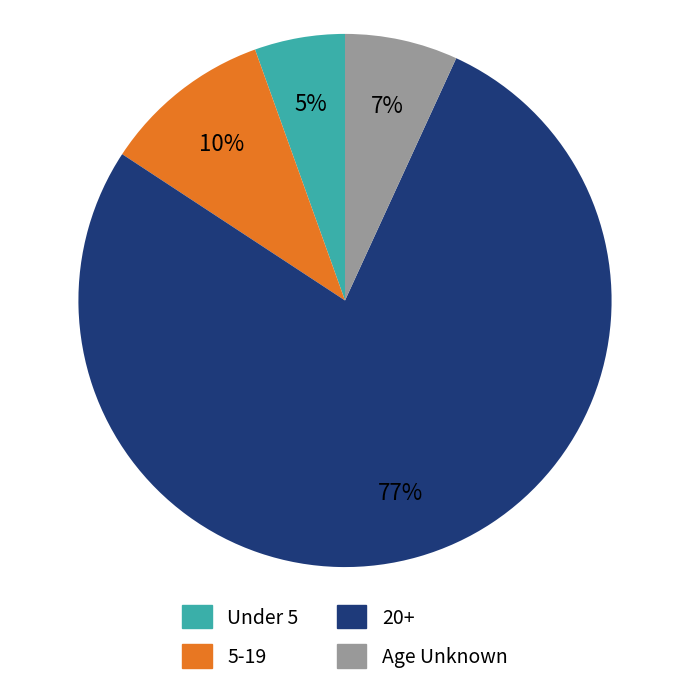

How many slices are in this pie chart?

4